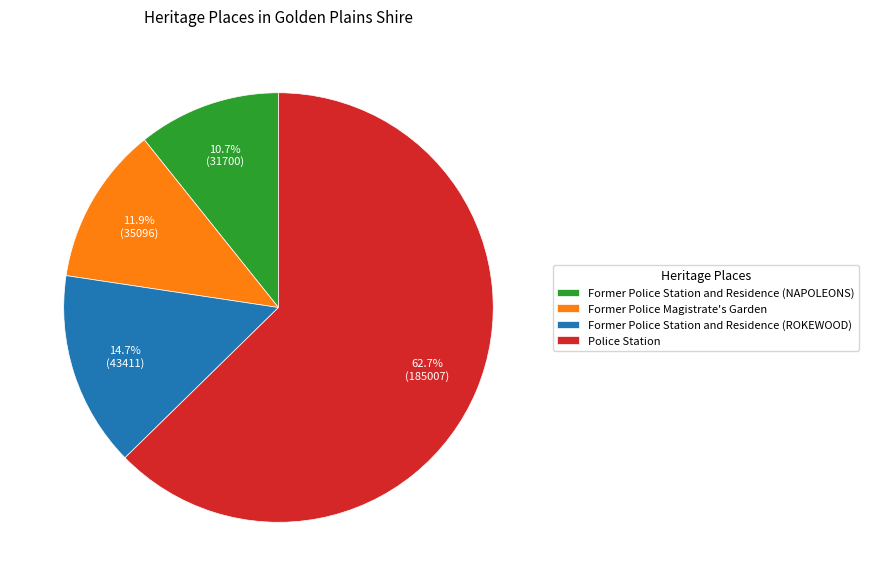

To the nearest percent, what is the average slice percentage?

25%